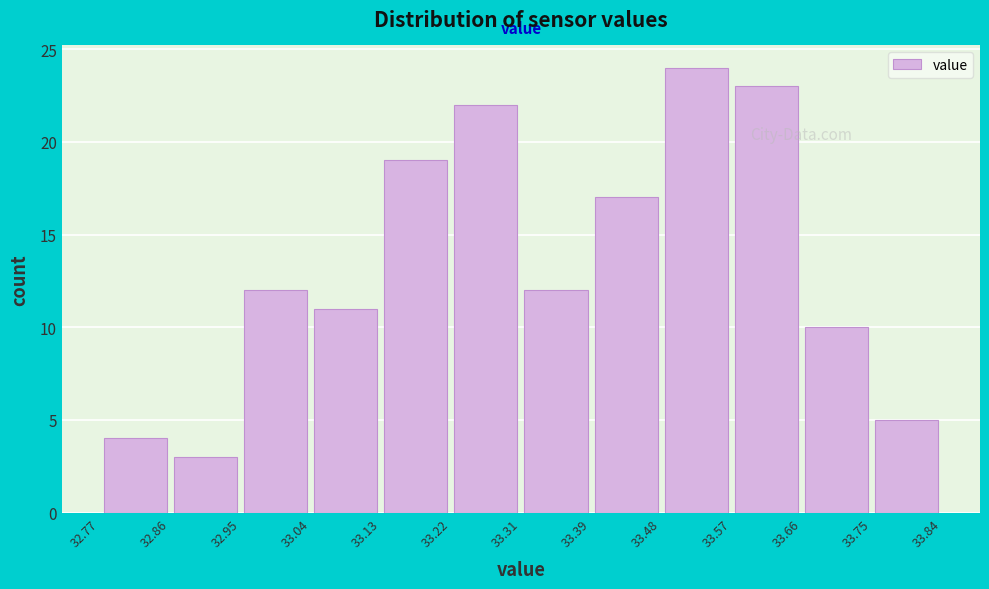

What is the height of the bar covering 33.39 to 33.48 on the x-axis? The values are not printed on the chart, so give them approximately, as read against the axis.

17